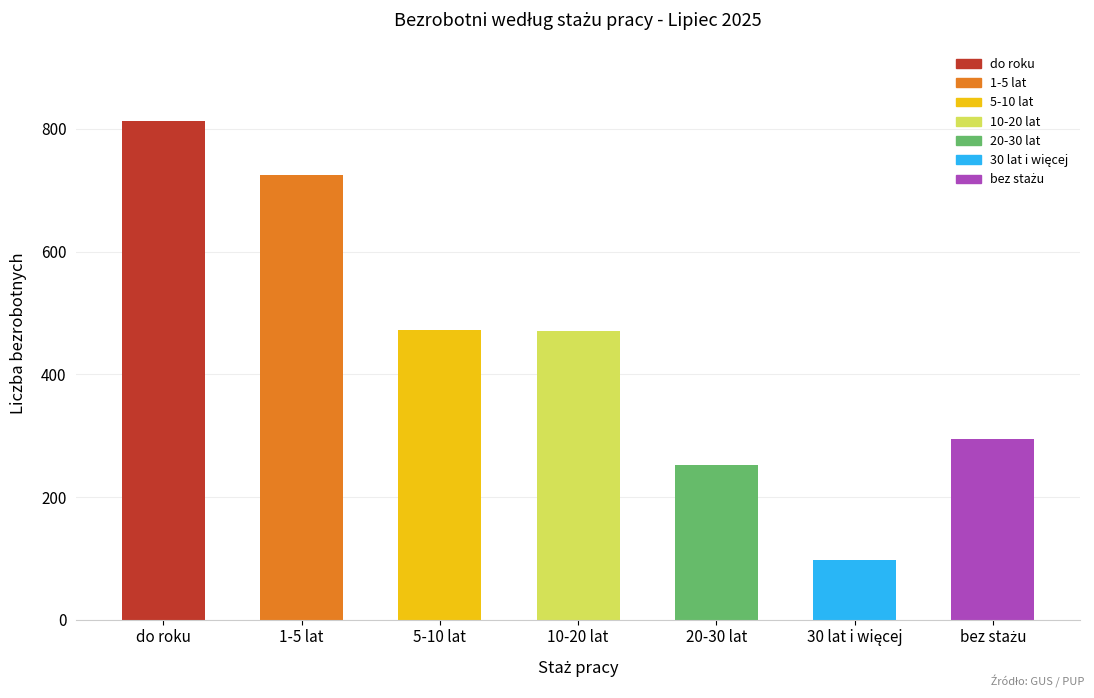

Between 20-30 lat and 5-10 lat, which is larger?

5-10 lat